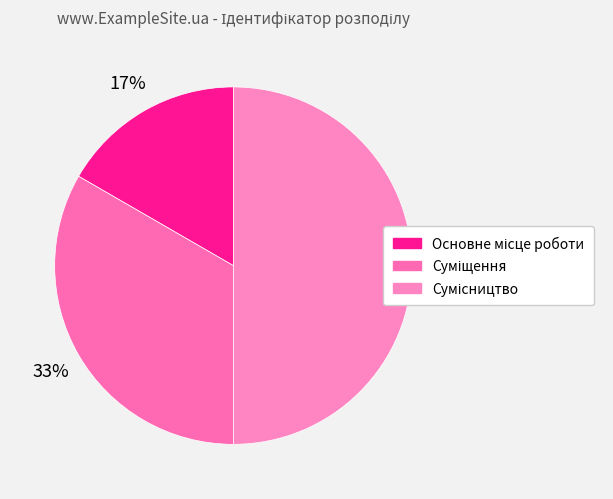

Is Суміщення the majority of the pie?

No